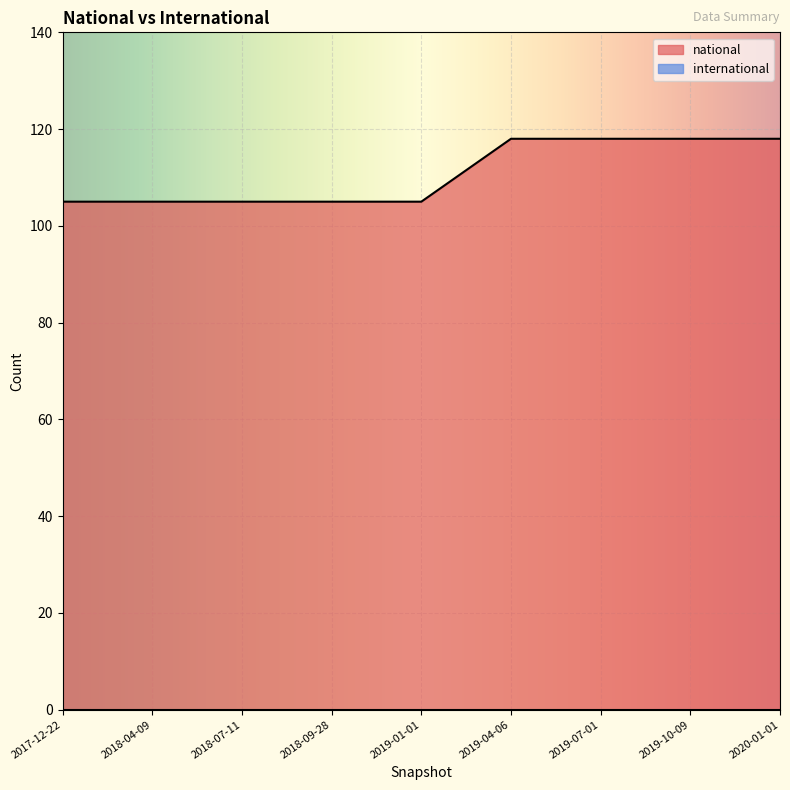

Count the national values in the range 105 to 118.

9